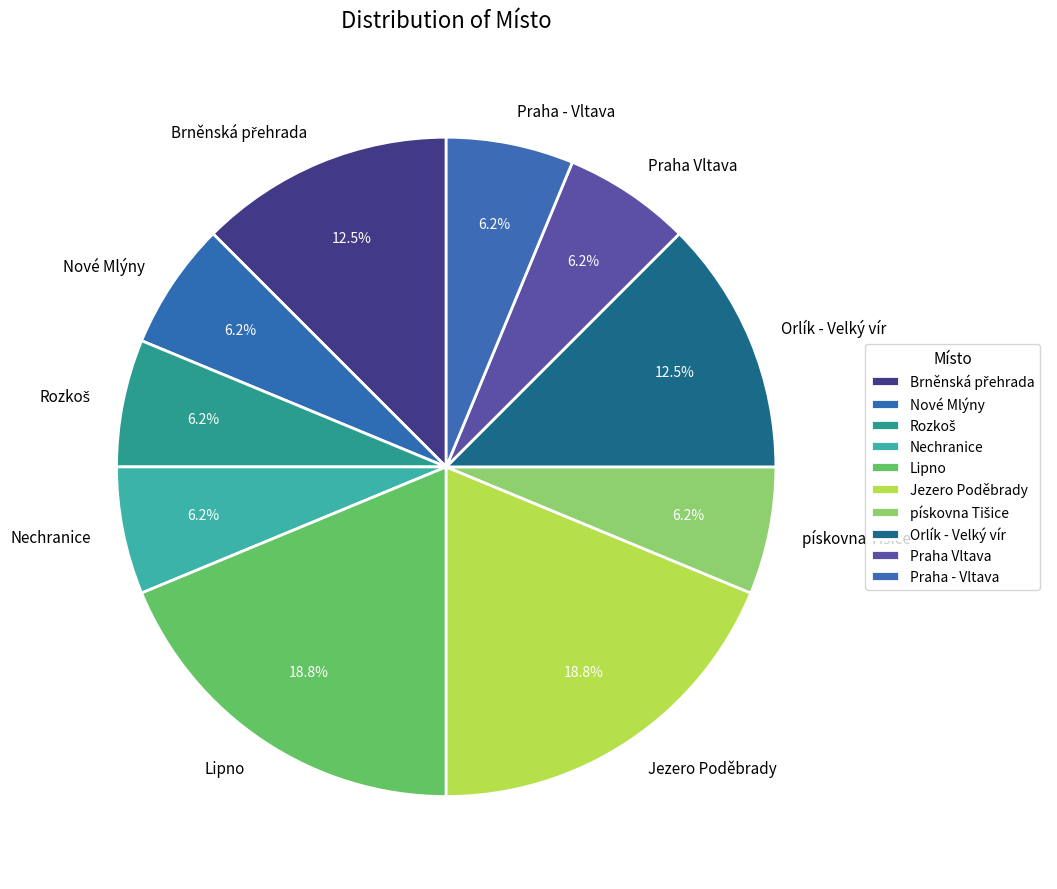

Is the sum of Nechranice and Praha - Vltava greater than half?

No